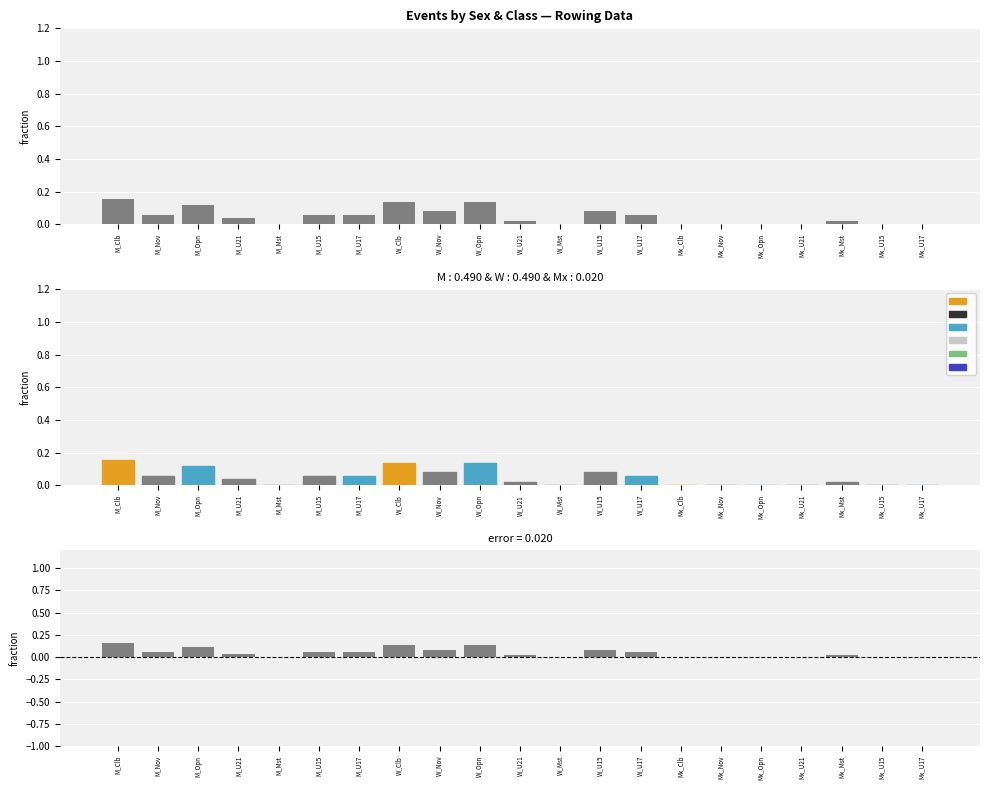

Where is the data nearest to the value 0?

M_Mst